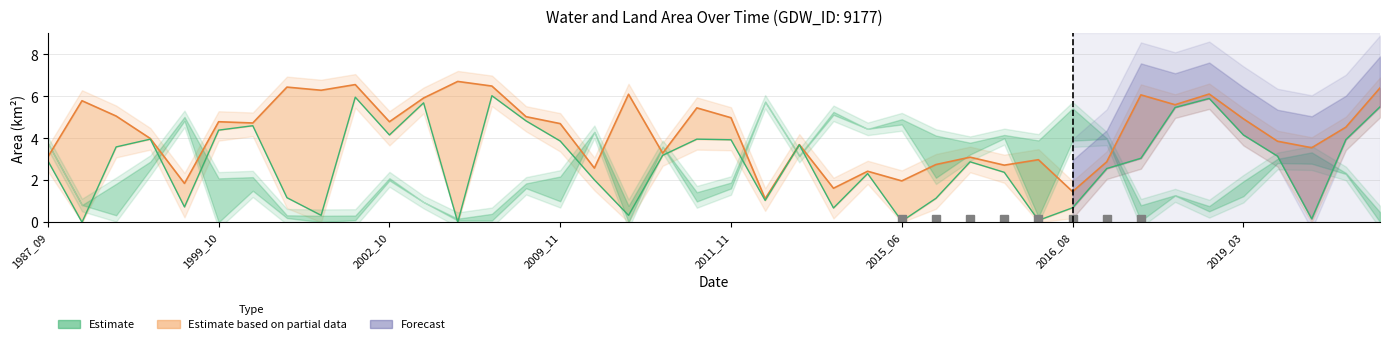

The origWaterArea series shows 2.8 at 2009_10. True or false?

False